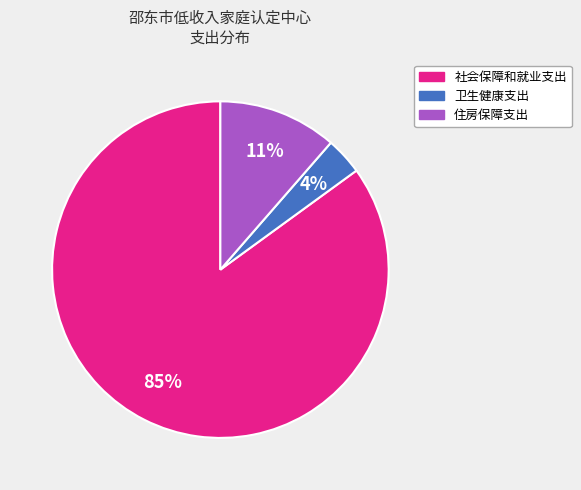

Count the number of slices in the pie.

3